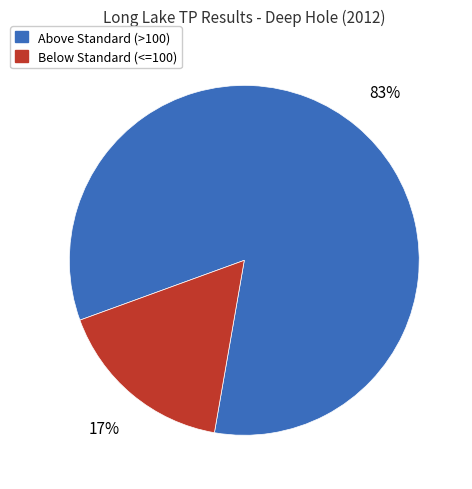

What is the largest slice in the pie chart?

Above Standard (>100)